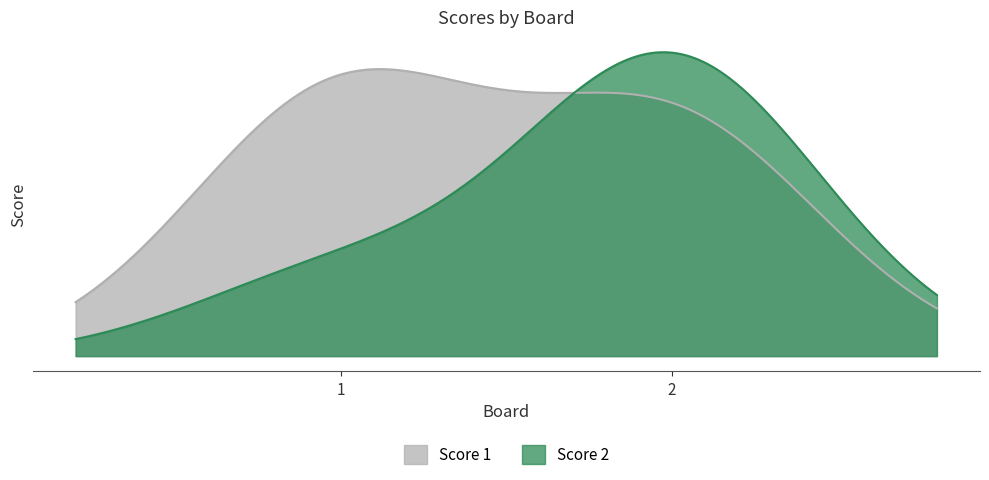

Rank the series at 2 from highest to lowest value.

Score 2, Score 1